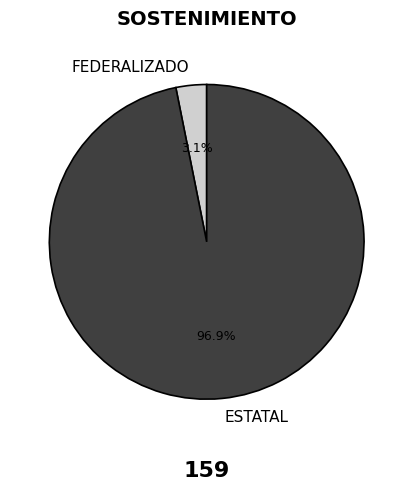

What percentage is NOT represented by FEDERALIZADO?

96.9%